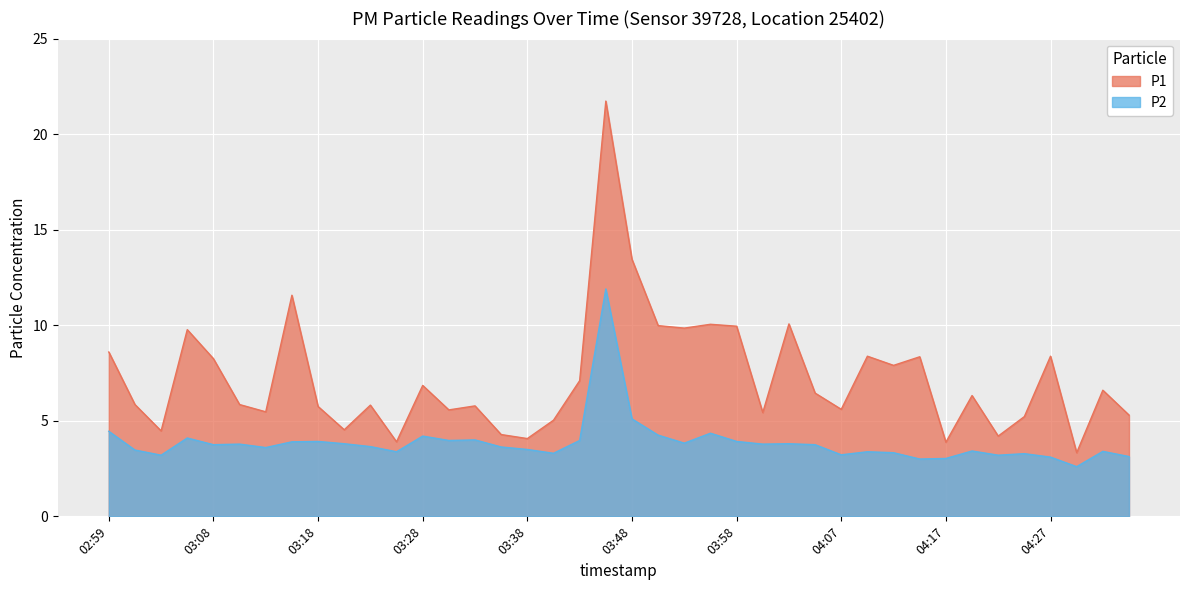

What are all the series names shown in the legend?

P1, P2